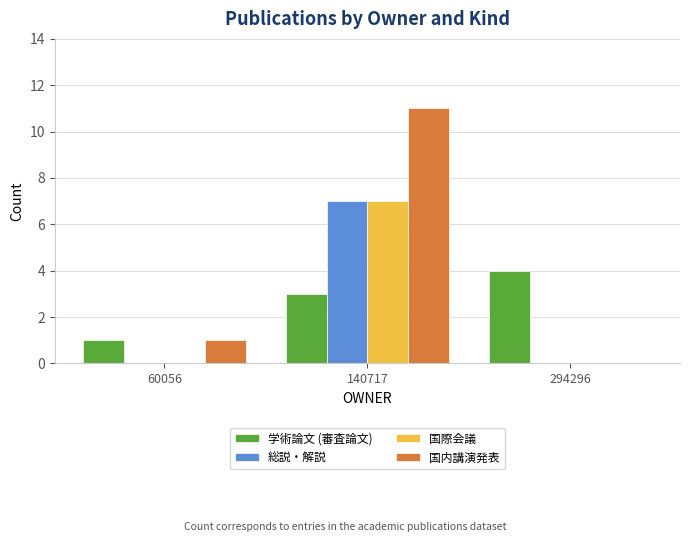

Reading left to right, list all the values displayed in this chart.

学術論文 (審査論文): 1	3	4
総説・解説: 0	7	0
国際会議: 0	7	0
国内講演発表: 1	11	0